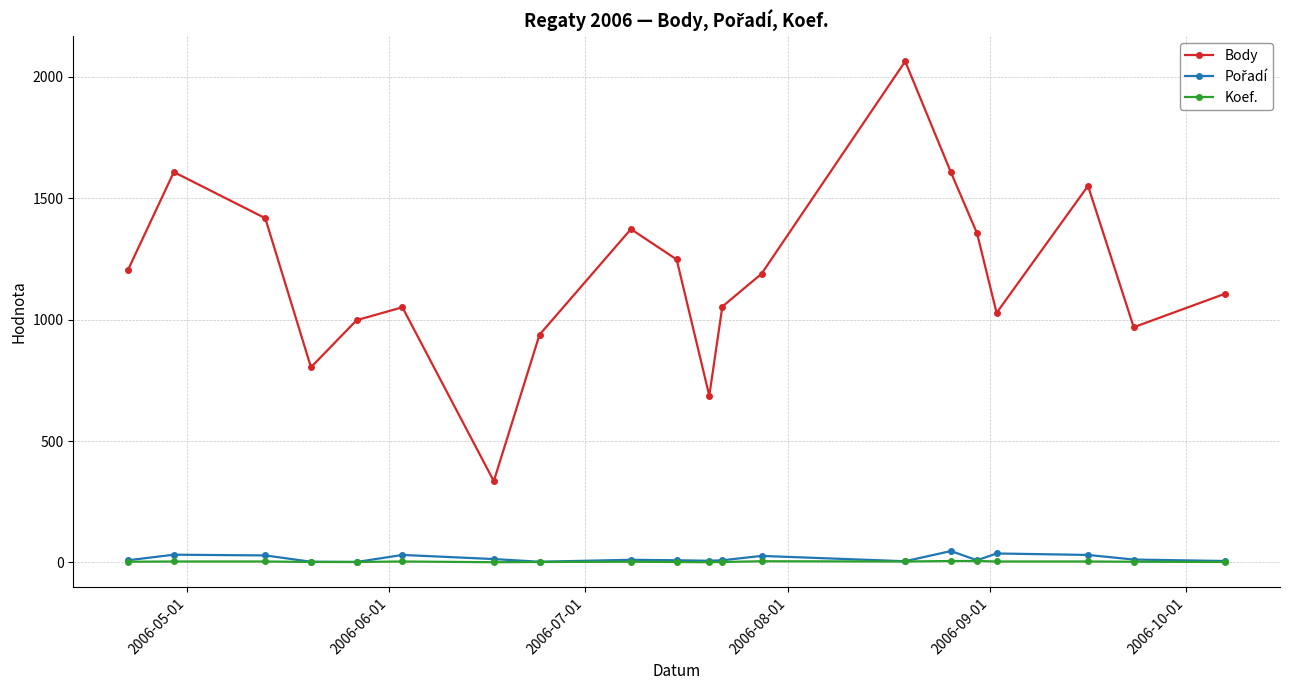

Which series has the widest spread of values?

Body